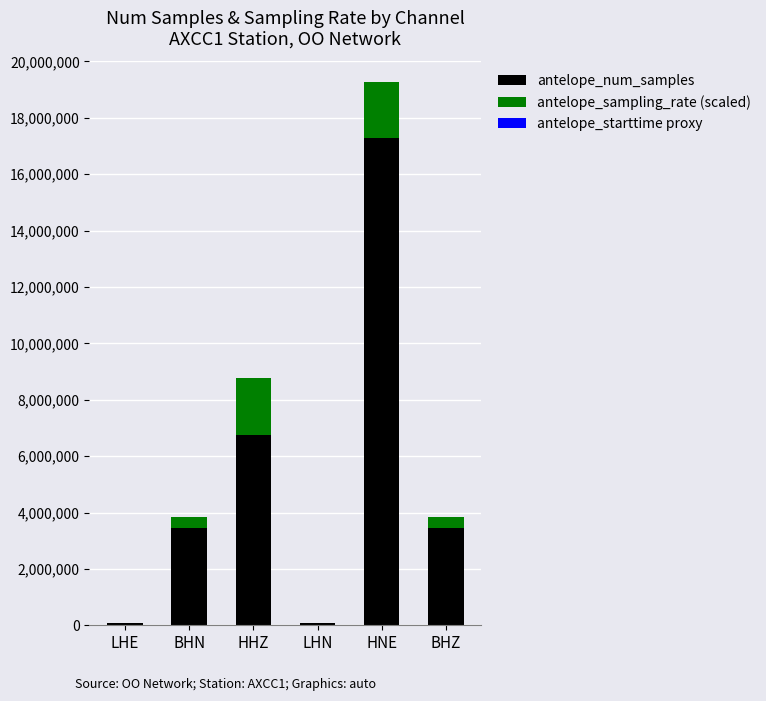

At which category is the sum across all series the highest?

HNE